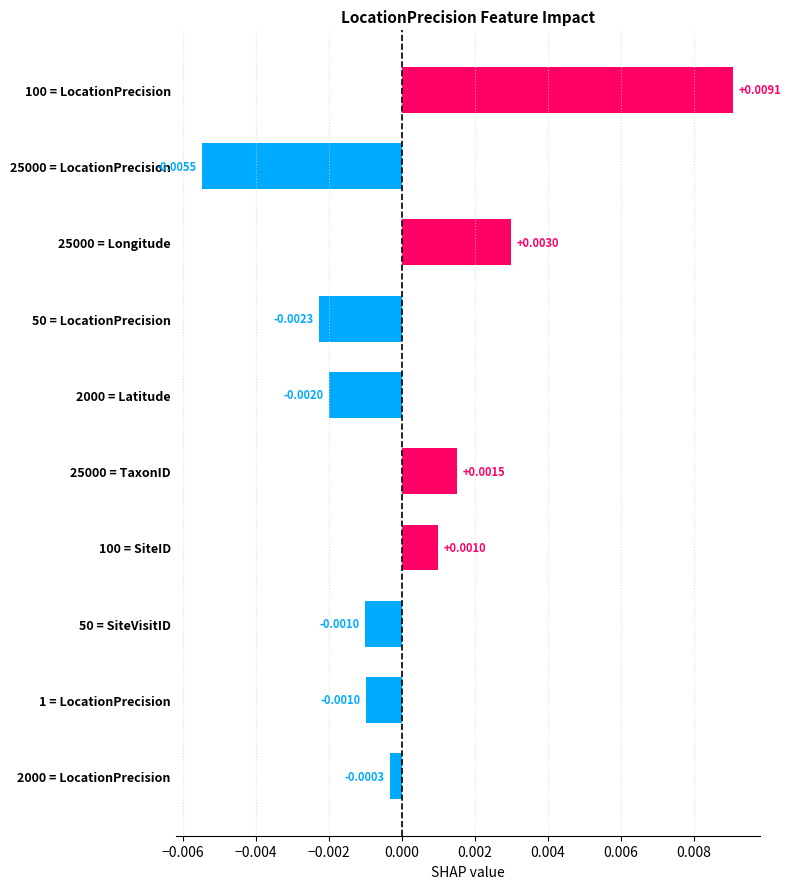

Which has a higher value, 25000 = LocationPrecision or 25000 = Longitude?

25000 = Longitude